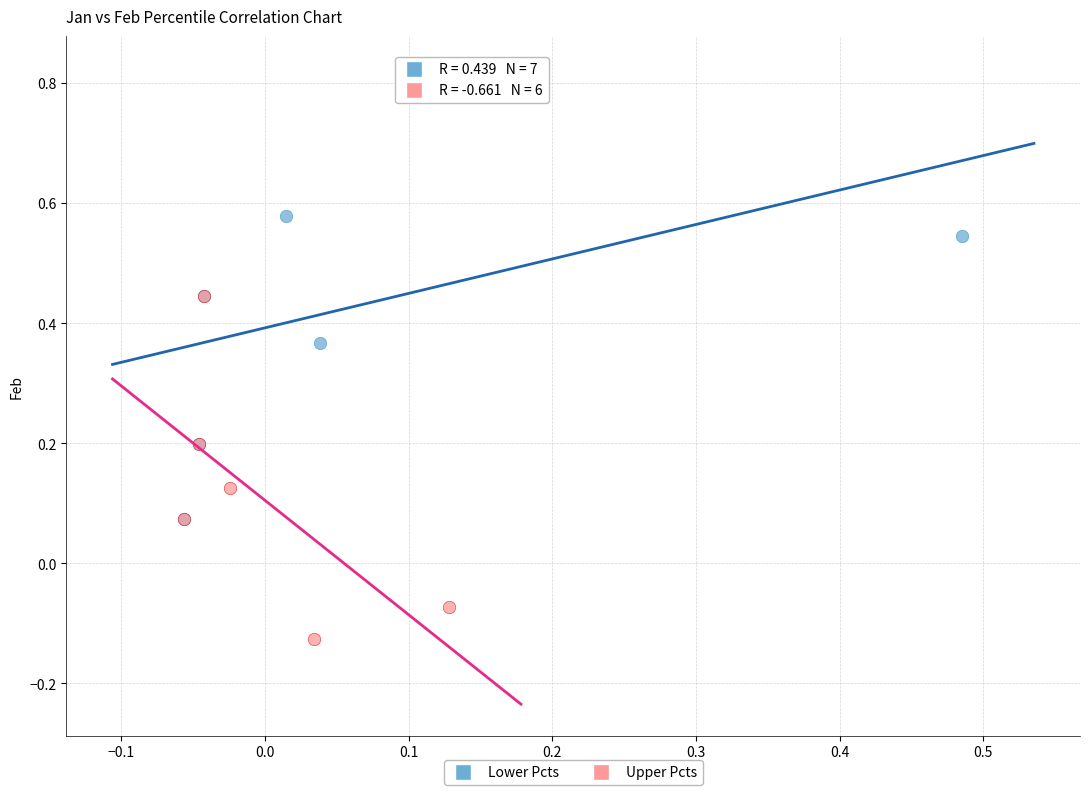

Which series has the widest spread of Y values?

Lower Pcts